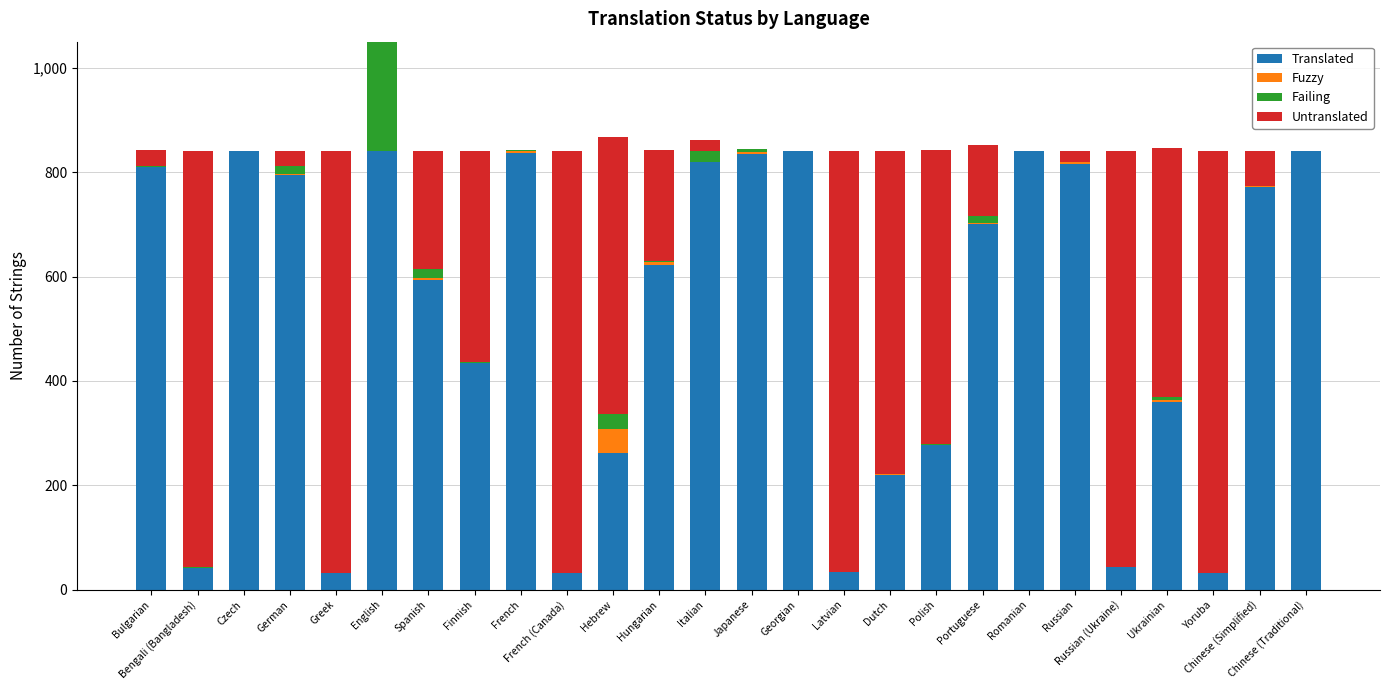

At how many categories does at least one series exceed 430?

26